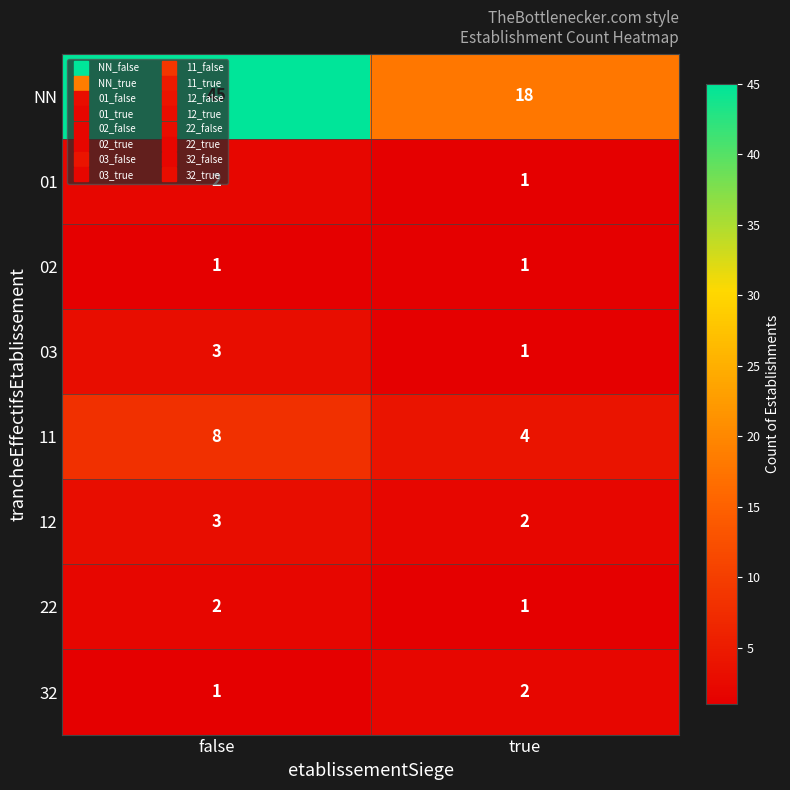

What is the sum of all 22 values?

3